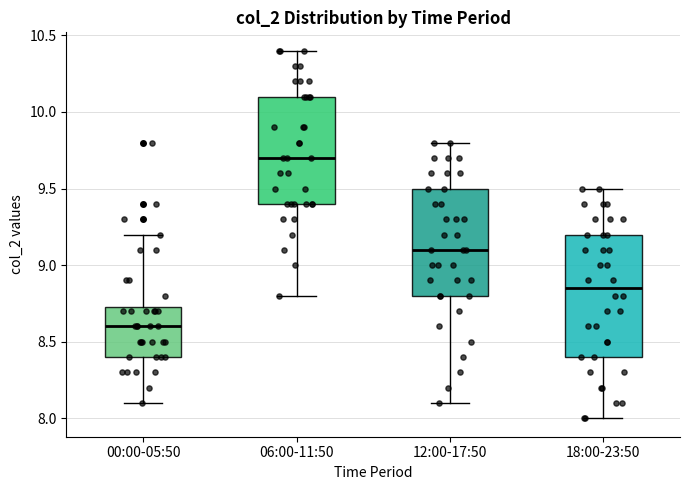

Reading left to right, transcribe this box plot: for each box, give where its median line is, the range the box spans, and where its two whiskers end, as read against the y-axis. The values are not printed on the chart, so give them approximately, as read against the axis.

00:00-05:50: median 8.60, box 8.40 to 8.75, whiskers 8.10 to 9.20
06:00-11:50: median 9.70, box 9.40 to 10.10, whiskers 8.80 to 10.40
12:00-17:50: median 9.10, box 8.80 to 9.50, whiskers 8.10 to 9.80
18:00-23:50: median 8.85, box 8.40 to 9.20, whiskers 8.00 to 9.50